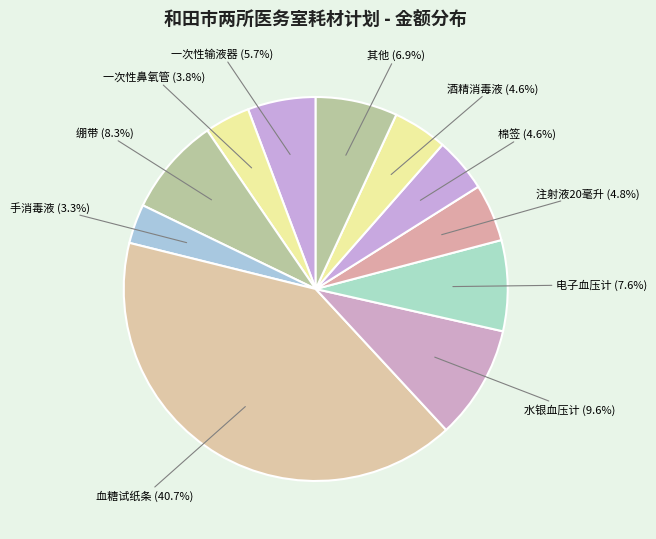

How much of the chart is everything except 一次性鼻氧管?

96.2%